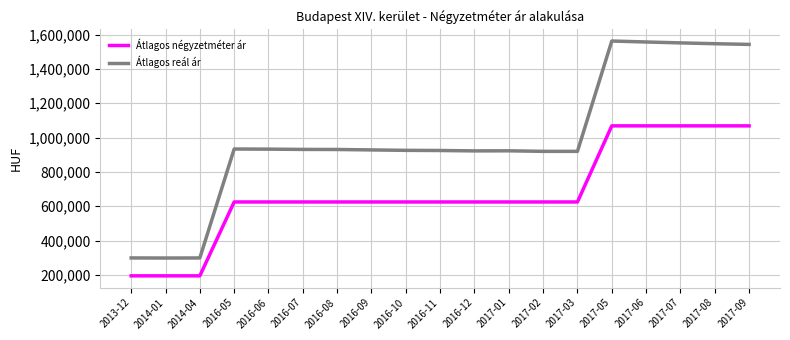

Rank the series by their average value, from highest to lowest.

Átlagos reál ár, Átlagos négyzetméter ár